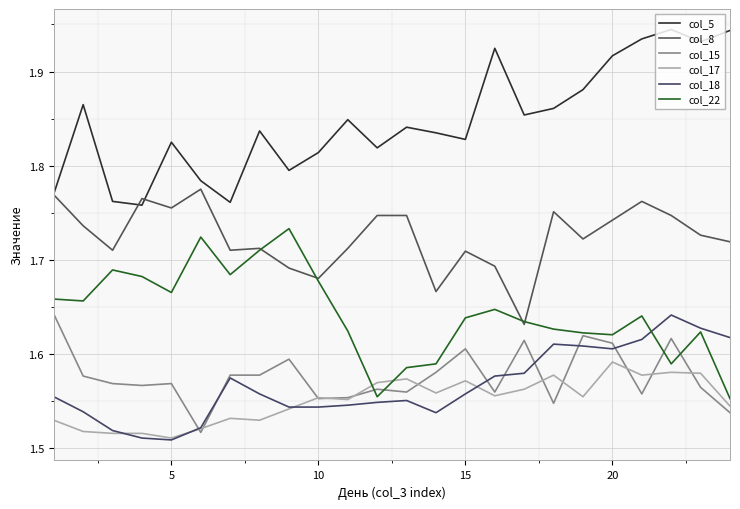

Is this an area chart (filled region under the line)?

No